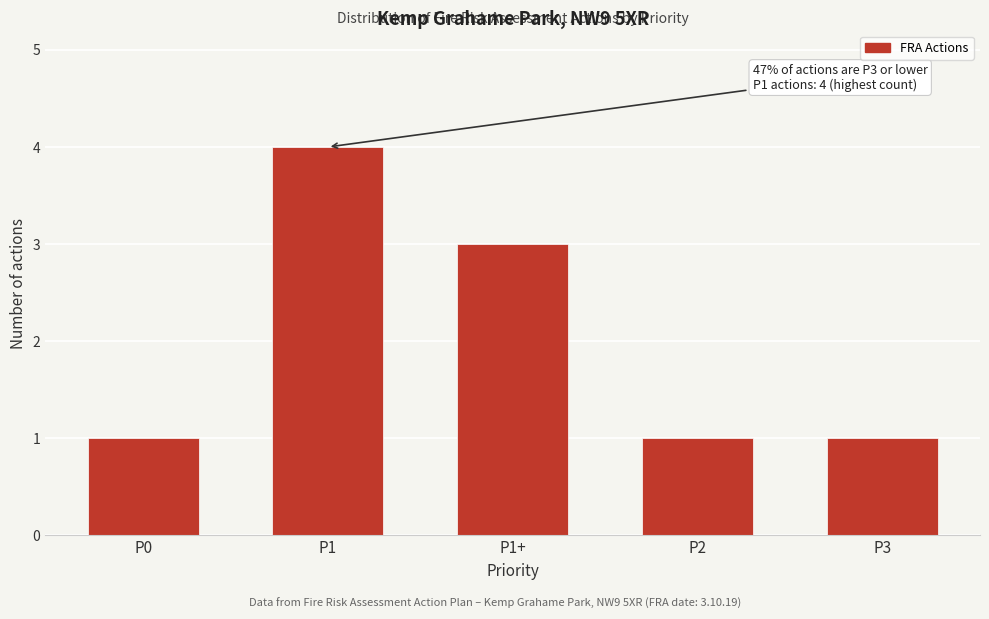

Reading right to left, list all the values displayed in this chart.

1	1	3	4	1